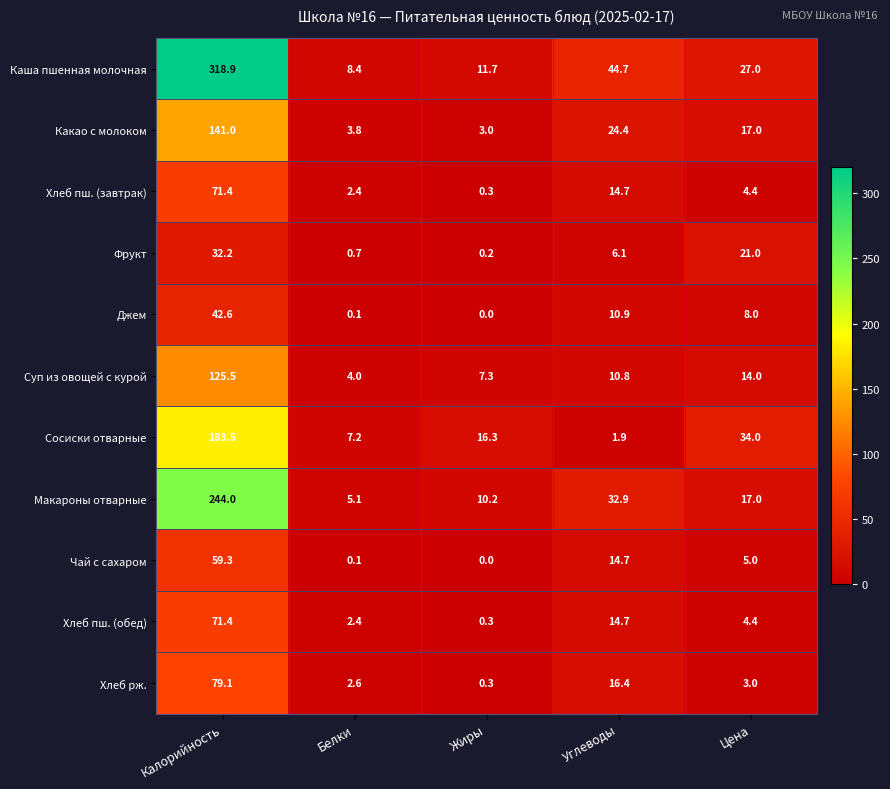

What is the difference between the highest and lowest values at Калорийность?

286.7